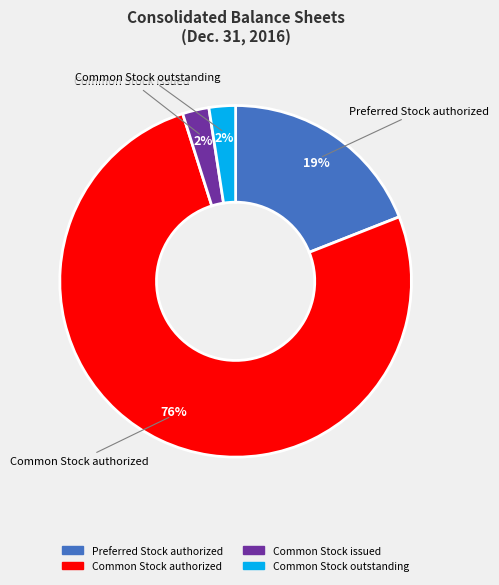

To the nearest percent, what is the average slice percentage?

25%